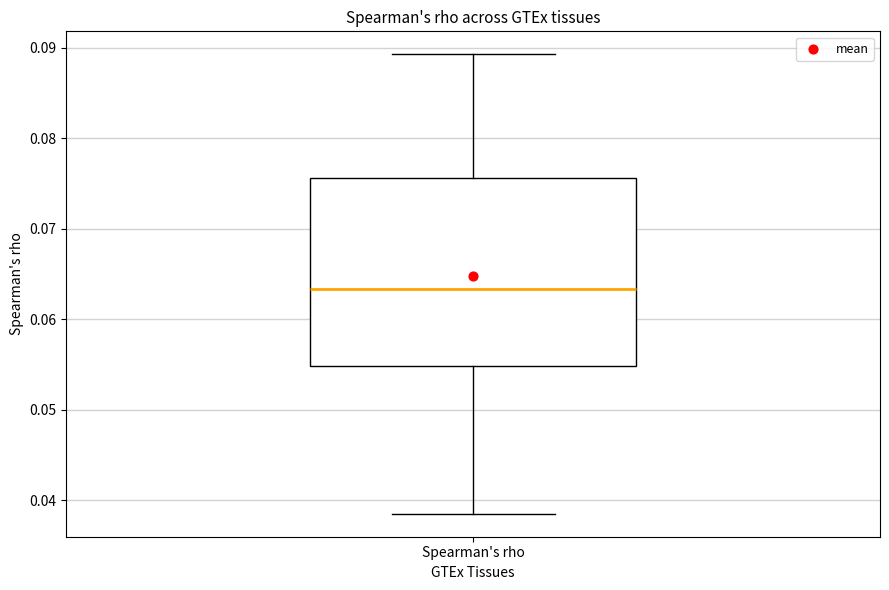

Transcribe this box plot: give where the median line is, the range the box spans, and where the two whiskers end, as read against the y-axis. The values are not printed on the chart, so give them approximately, as read against the axis.

median 0.063, box 0.055 to 0.076, whiskers 0.039 to 0.089